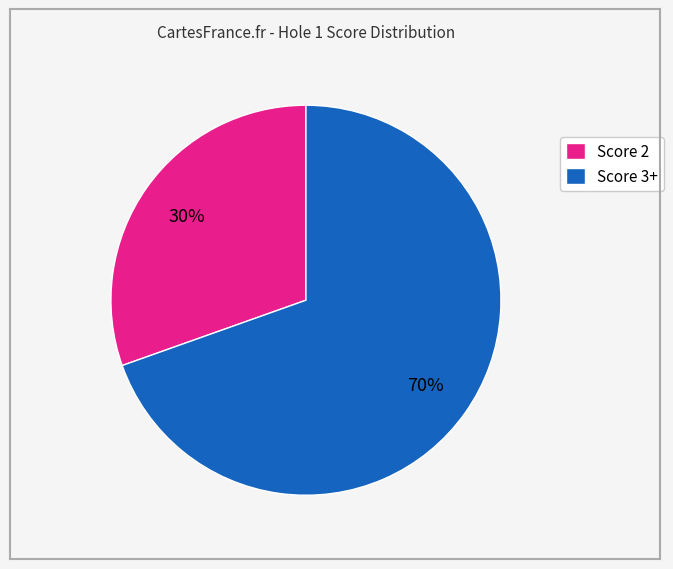

To the nearest percent, what portion does Score 2 represent?

30%